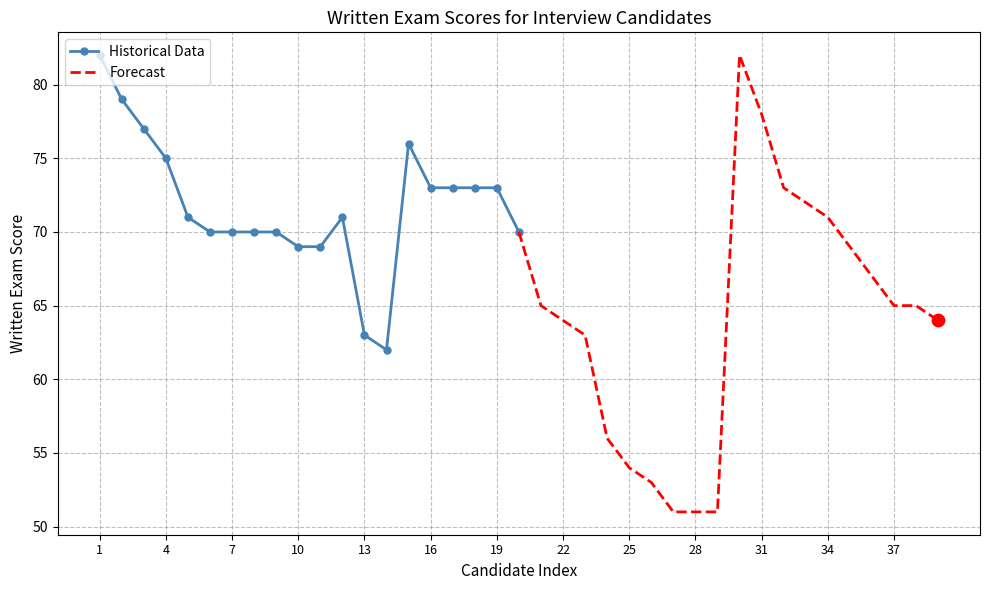

Which series has the widest spread of Y values?

Forecast